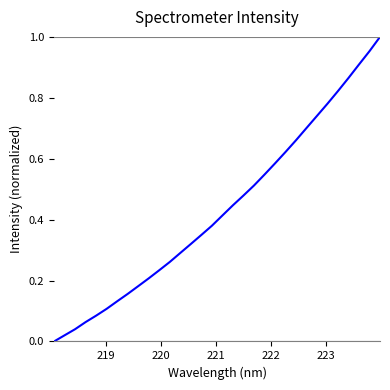

Reading left to right, transcribe all the data shown in this chart.

0.0	0.0	0.0	0.1	0.1	0.1	0.1	0.2	0.2	0.2	0.2	0.3	0.3	0.3	0.3	0.4	0.4	0.4	0.5	0.5	0.5	0.6	0.6	0.7	0.7	0.7	0.8	0.8	0.9	0.9	1.0	1.0